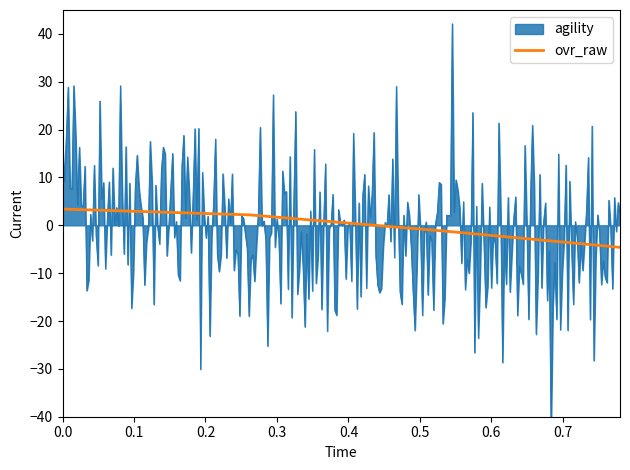

What is the highest value of the ovr_raw series?

3.4